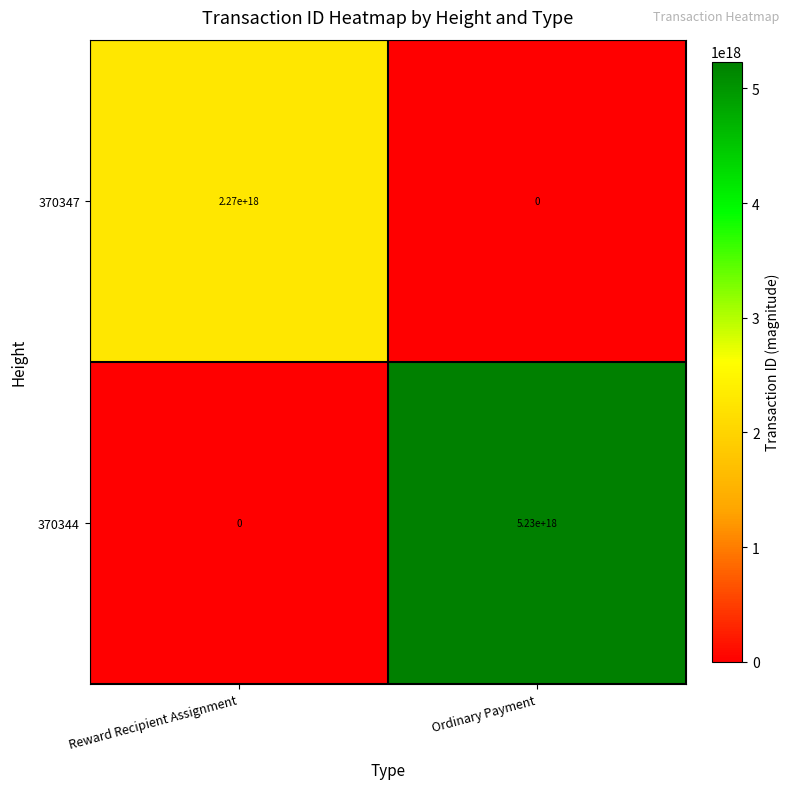

At which category does the chart reach its peak across all series?

Ordinary Payment